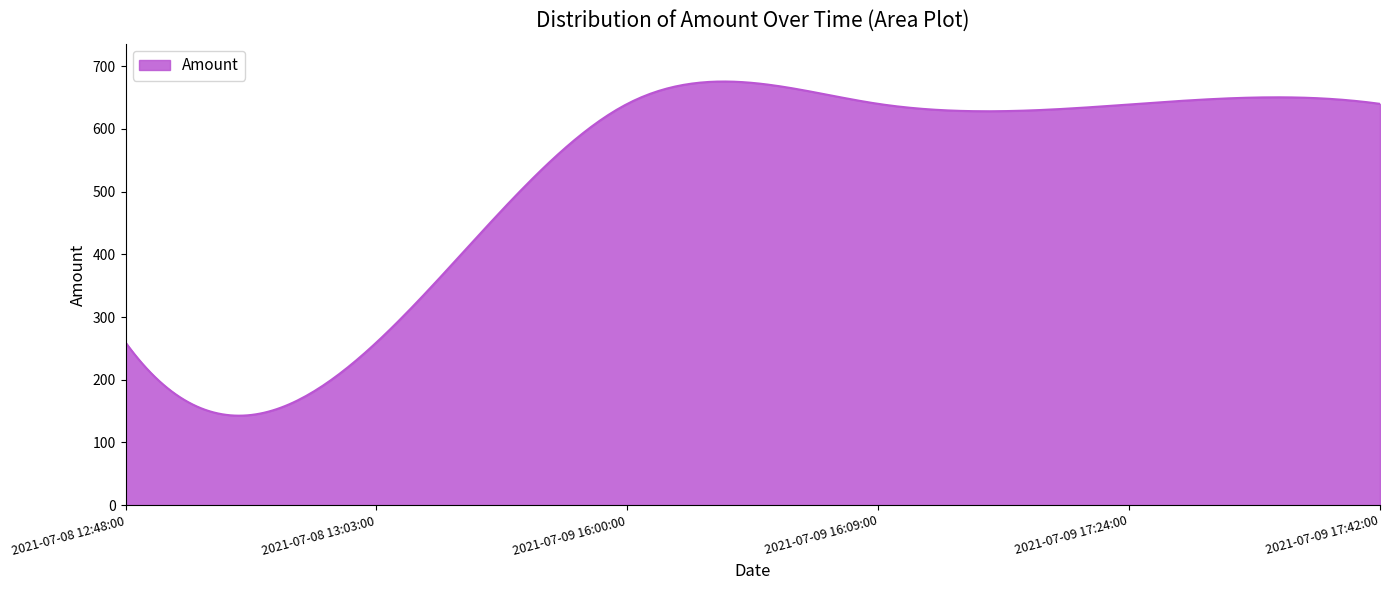

What is the difference between the maximum and minimum values?

533.0